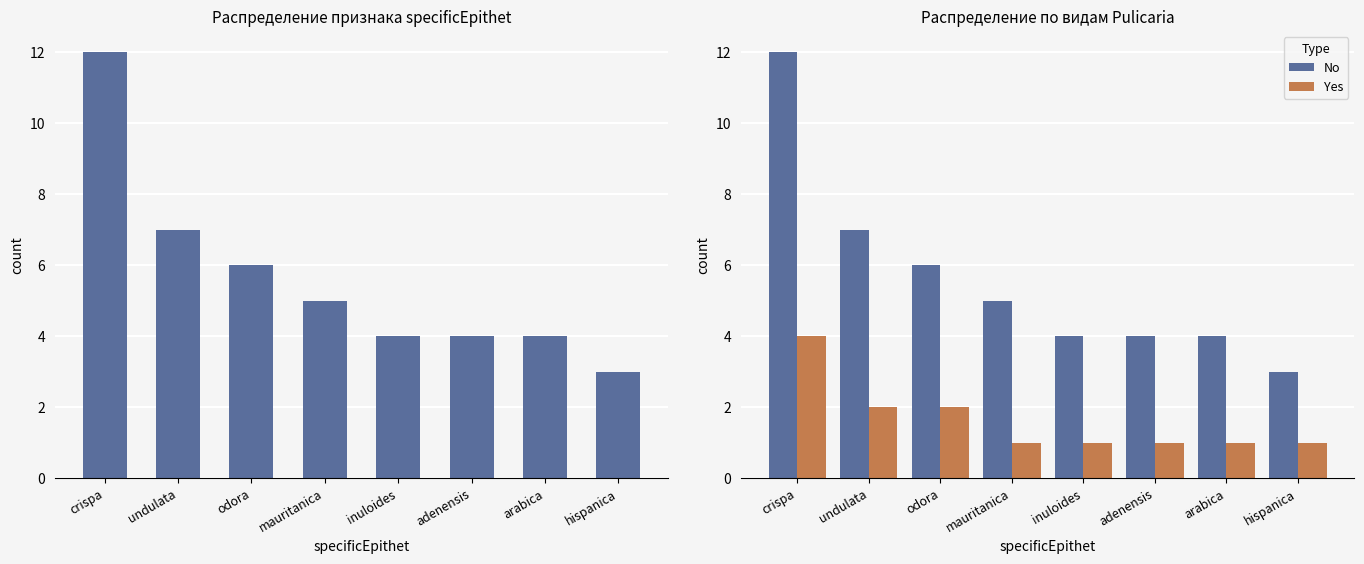

Is the value of Count at undulata greater than the value of No at mauritanica?

Yes